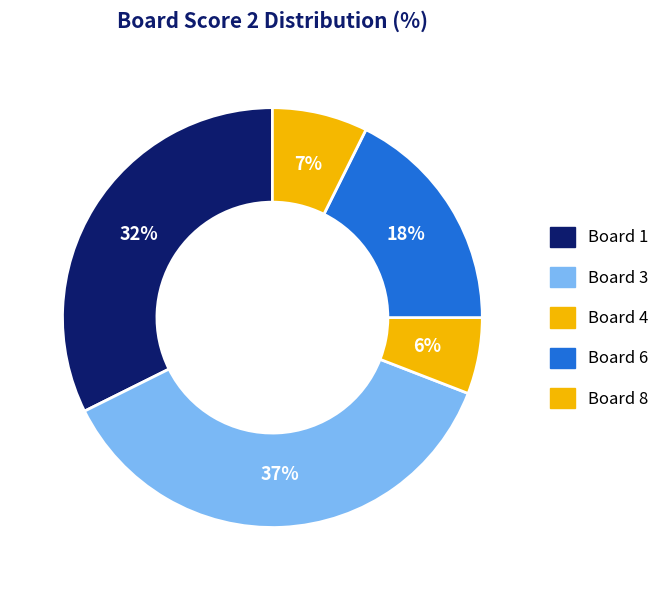

To the nearest percent, what is the difference between the largest and smallest slice percentages?

31%